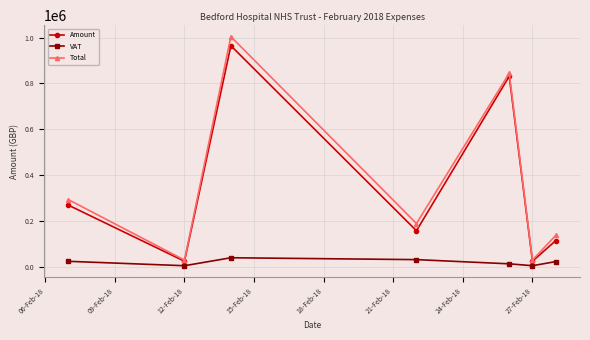

In Total, how many points are lower than both neighbors (excluding endpoints)?

3